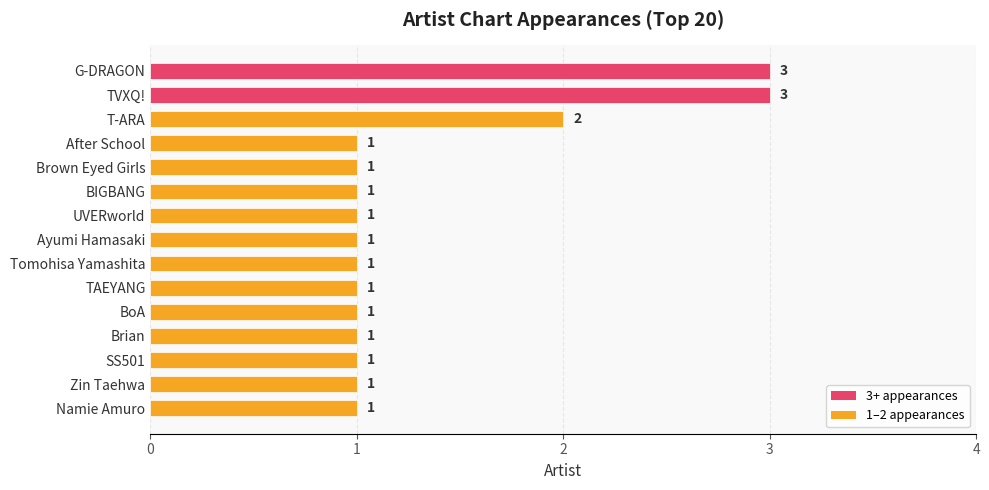

Reading top to bottom, extract all data points from this chart.

G-DRAGON=3	TVXQ!=3	T-ARA=2	After School=1	Brown Eyed Girls=1	BIGBANG=1	UVERworld=1	Ayumi Hamasaki=1	Tomohisa Yamashita=1	TAEYANG=1	BoA=1	Brian=1	SS501=1	Zin Taehwa=1	Namie Amuro=1